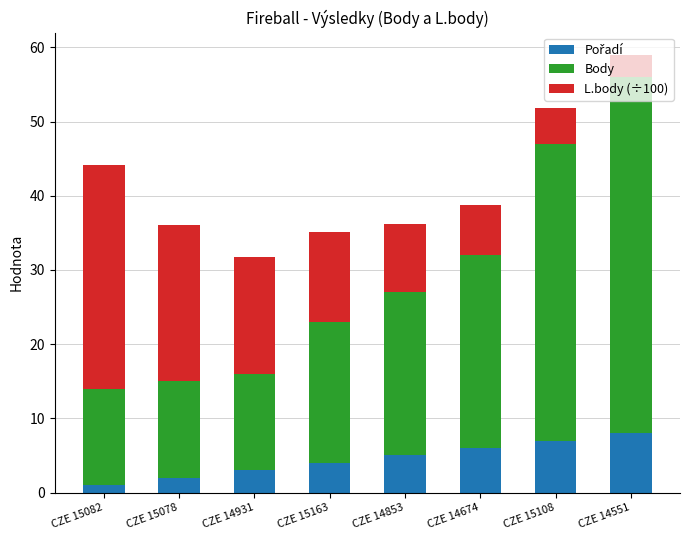

What is the total value across all series at CZE 14931?

31.8